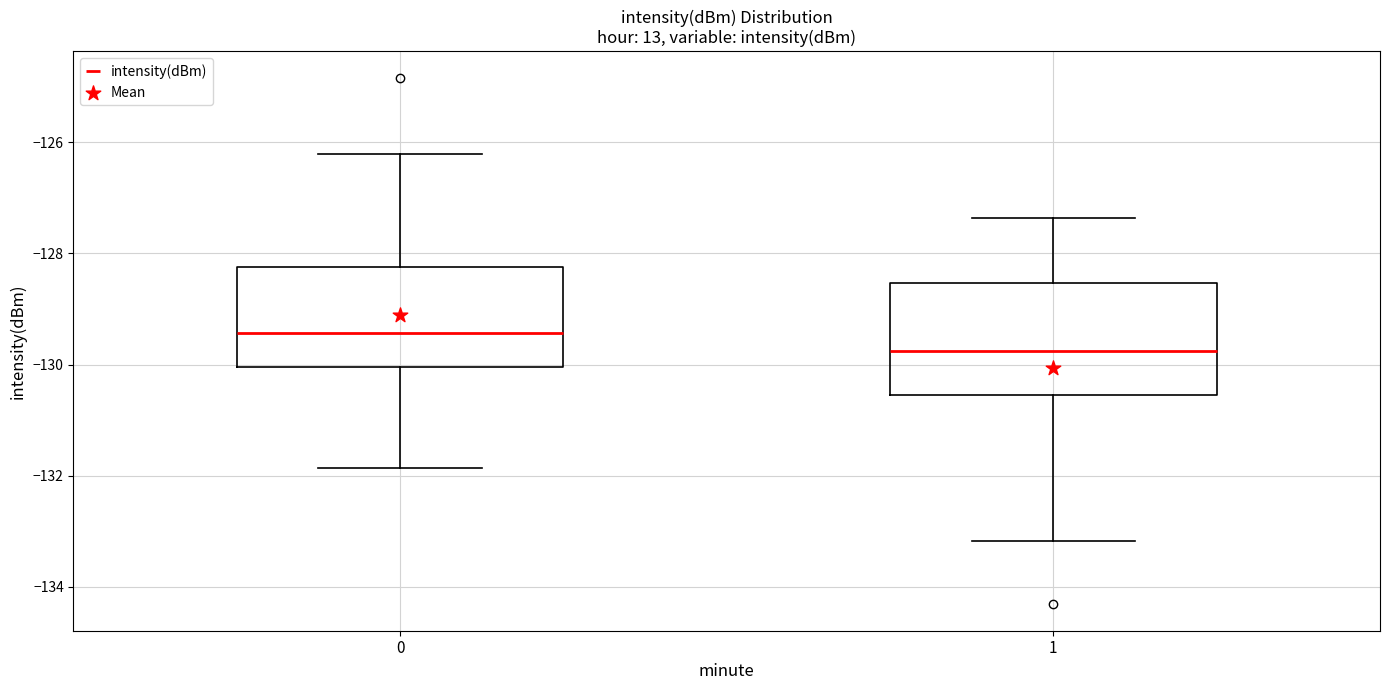

Reading left to right, transcribe this box plot: for each box, give where its median line is, the range the box spans, and where its two whiskers end, as read against the y-axis. The values are not printed on the chart, so give them approximately, as read against the axis.

0: median -129.4, box -130.0 to -128.2, whiskers -131.8 to -126.2
1: median -129.8, box -130.6 to -128.6, whiskers -133.2 to -127.4